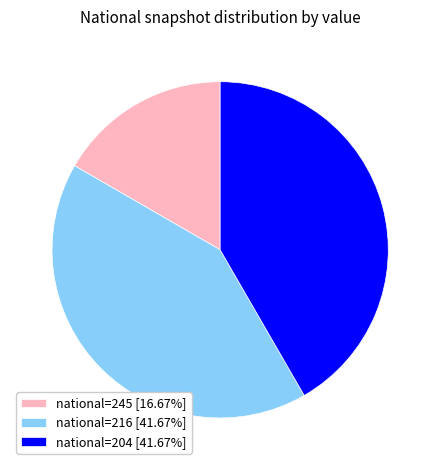

What is the ratio of the value at national=204 [41.67%] to the value at national=216 [41.67%]?

1.0